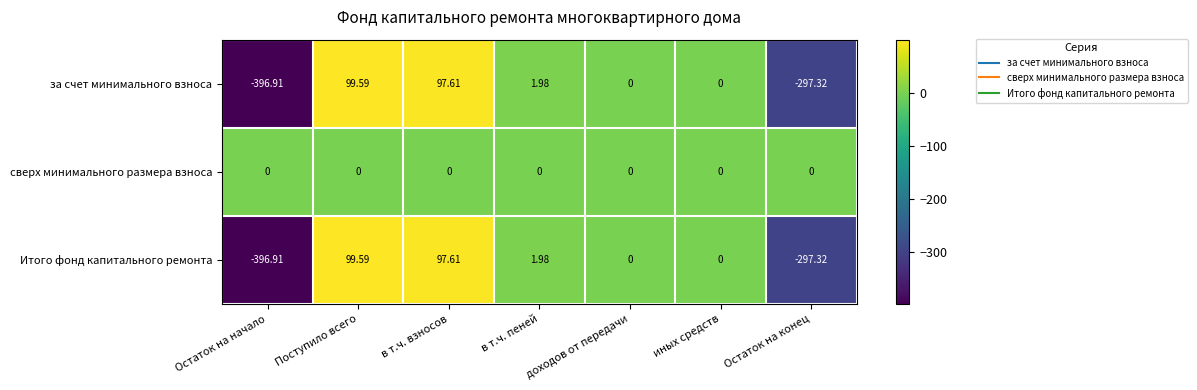

At which label does за счет минимального взноса first exceed 0?

Поступило всего